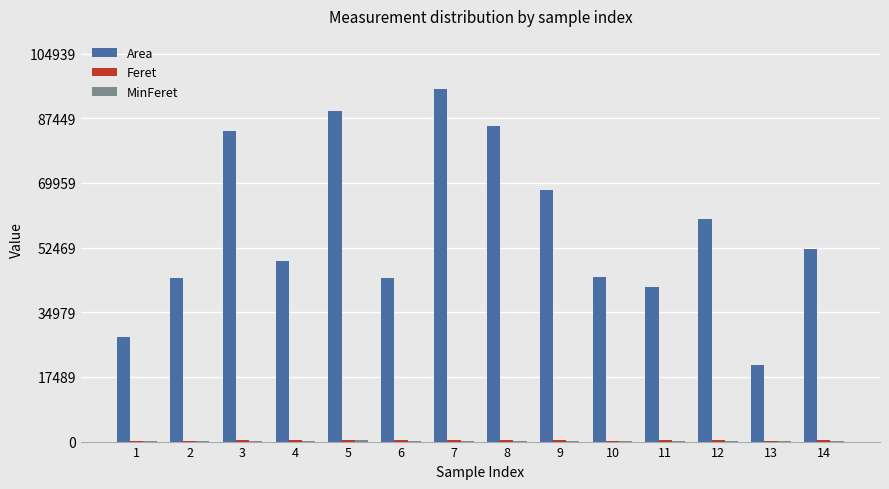

How many distinct data groups are displayed?

3